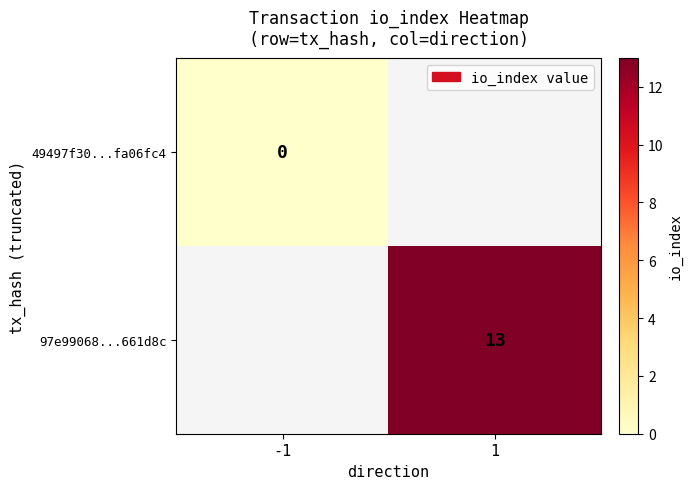

Is the value of 49497f30...fa06fc4 at -1 greater than the value of 97e99068...661d8c at 1?

No